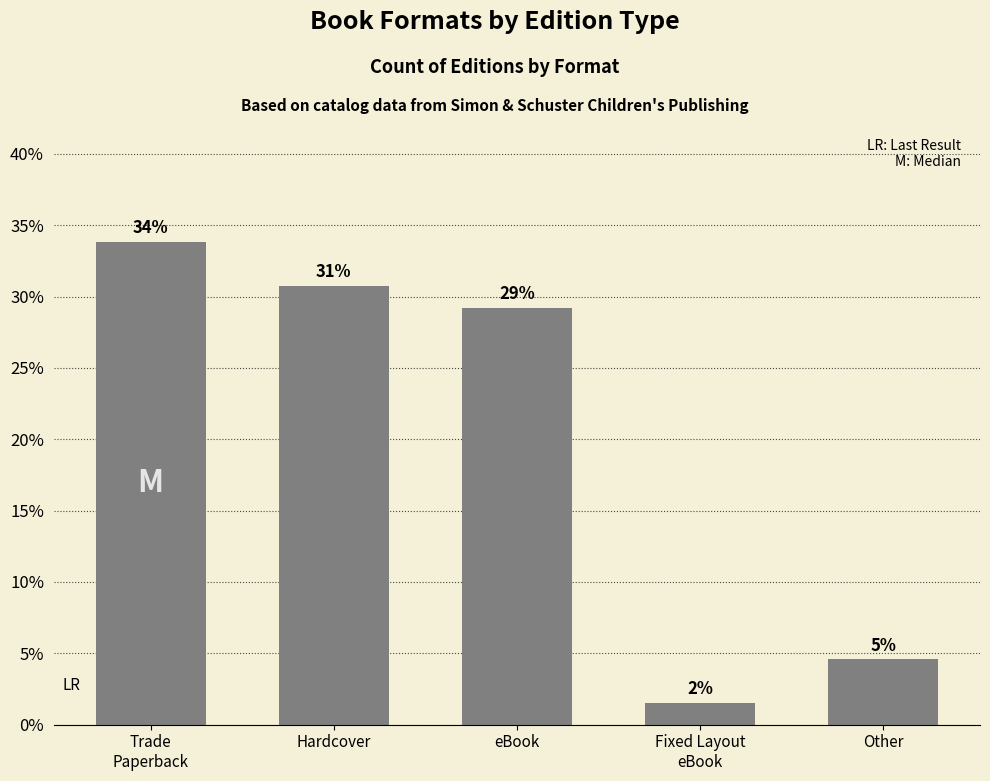

What position from the right is Hardcover?

4